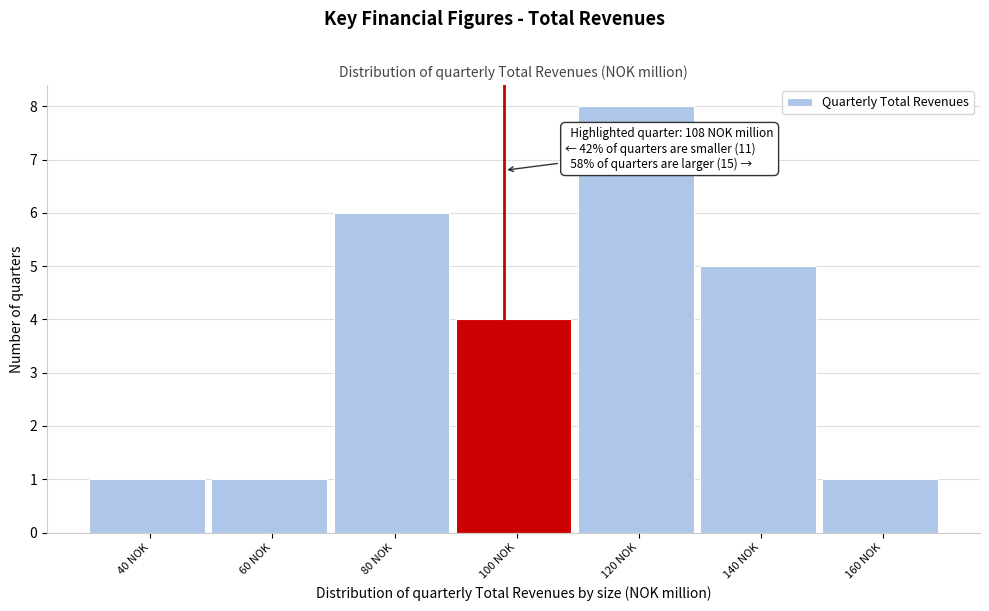

Reading left to right, what are all the values shown in this chart?

40 NOK=1	60 NOK=1	80 NOK=6	100 NOK=4	120 NOK=8	140 NOK=5	160 NOK=1